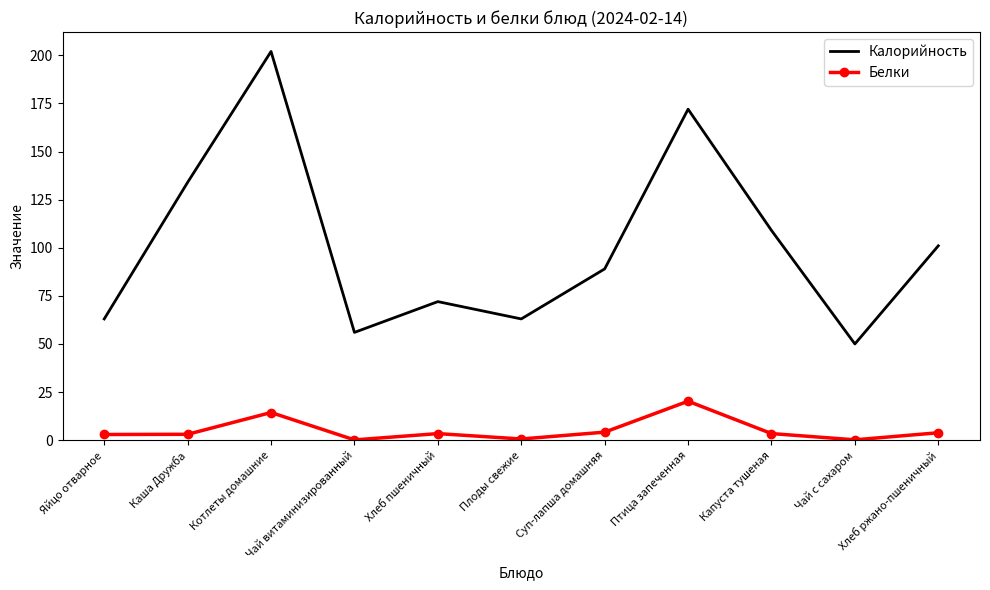

Where is Калорийность nearest to the value 126?

Каша Дружба